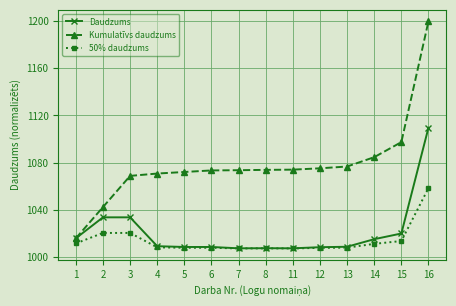

At how many categories does at least one series exceed 1027?

13